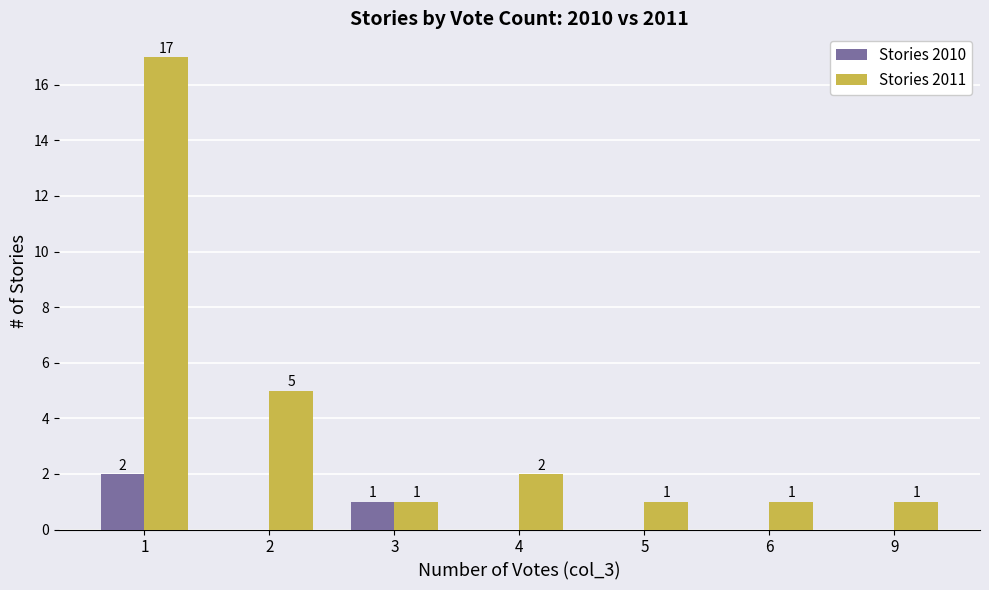

True or false: Stories 2010 has a value of 0 at 9.

True